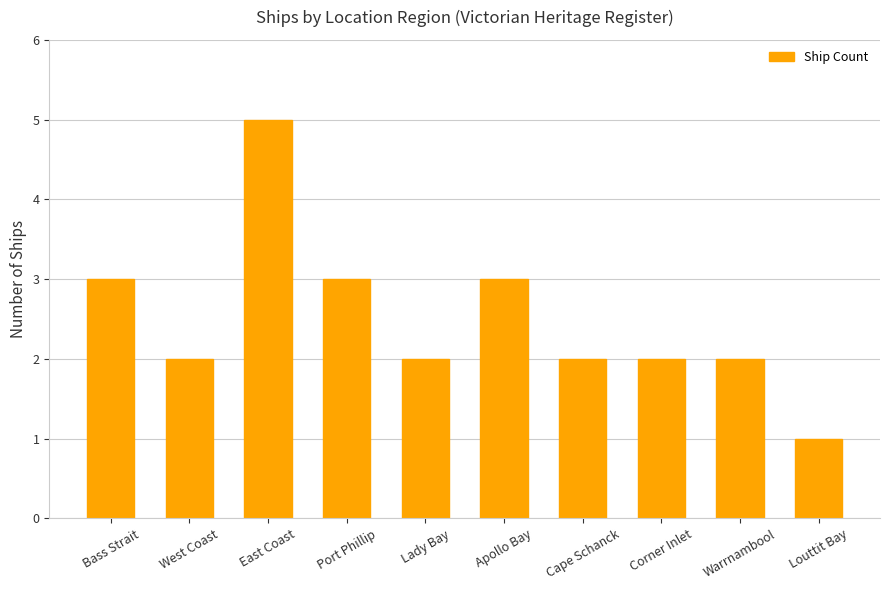

Reading left to right, extract all data points from this chart.

3	2	5	3	2	3	2	2	2	1